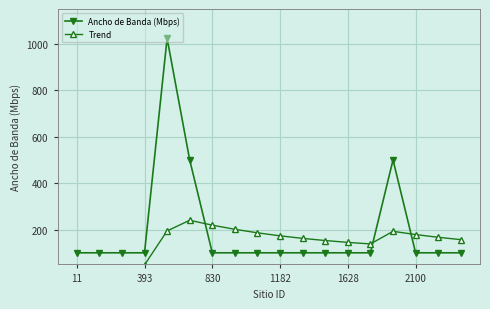

Is it true that Trend equals 244.7 at 8?

False